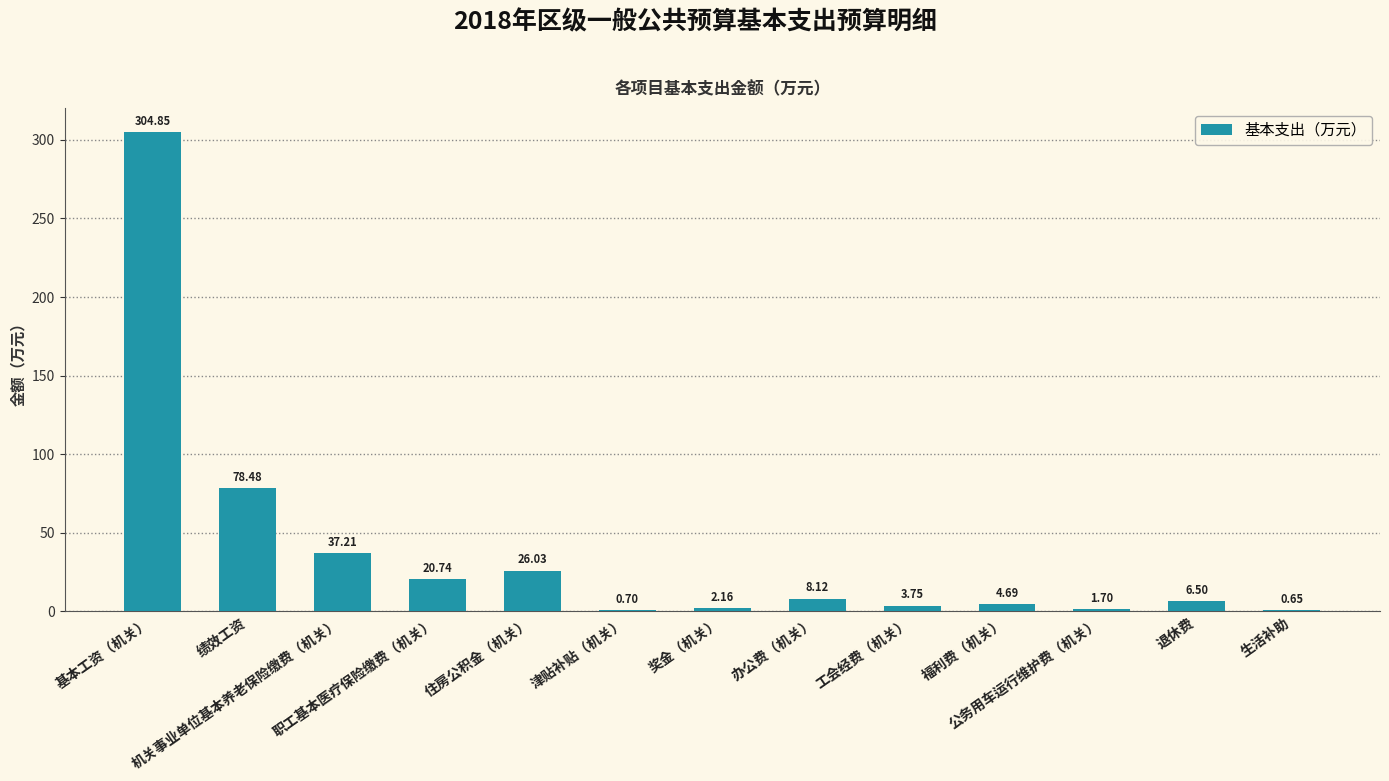

Are the bars grouped side by side (vs. stacked)?

No